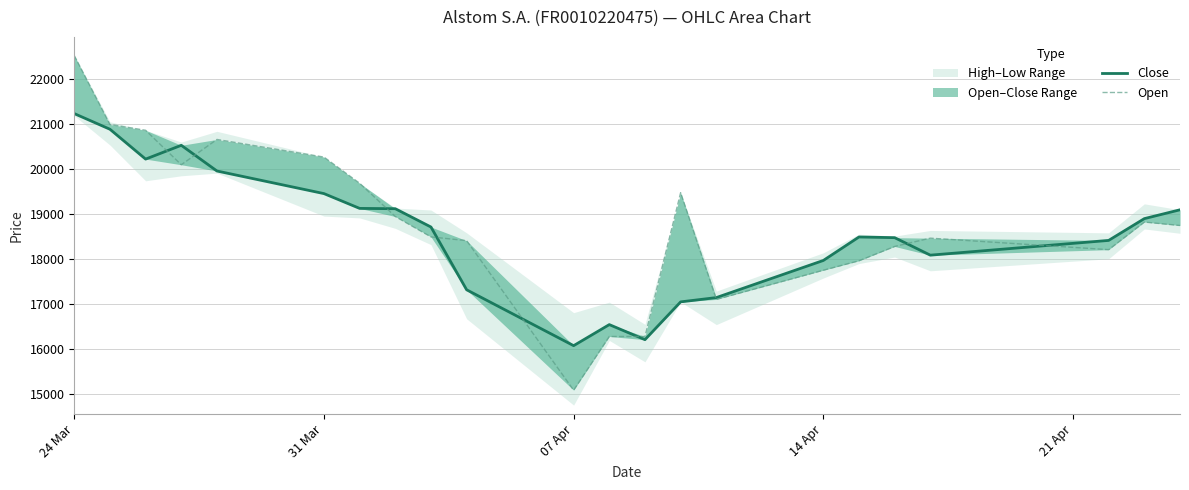

What is the highest value of the Open series?

22511